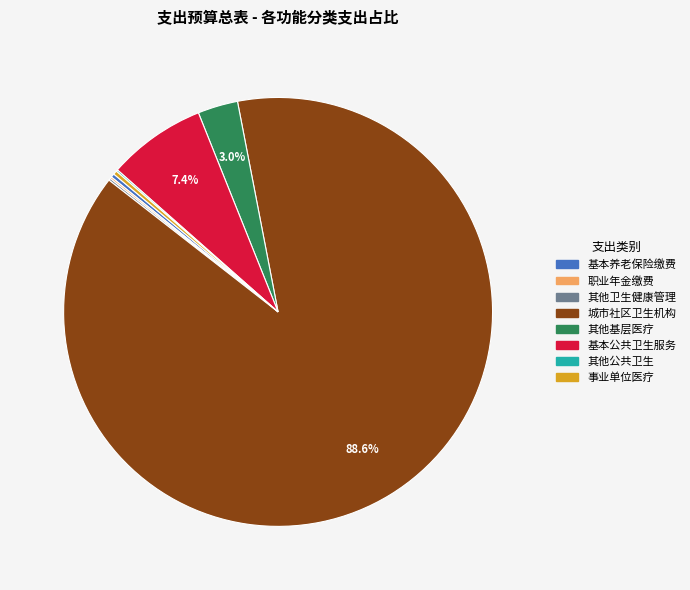

Is there any slice that represents more than half of the pie?

Yes